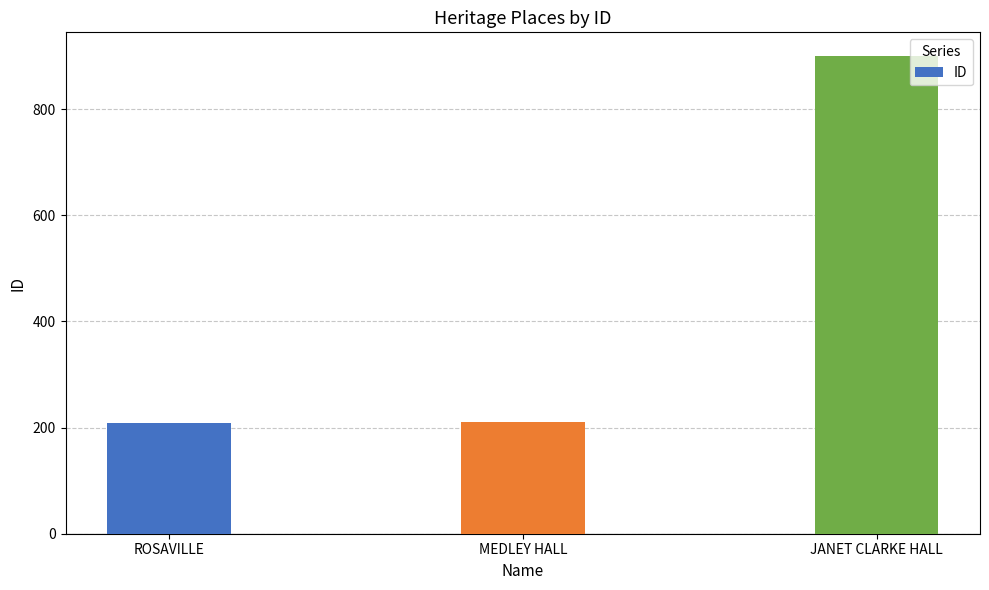

Approximately how many times larger is the value at ROSAVILLE compared to MEDLEY HALL?

1.0